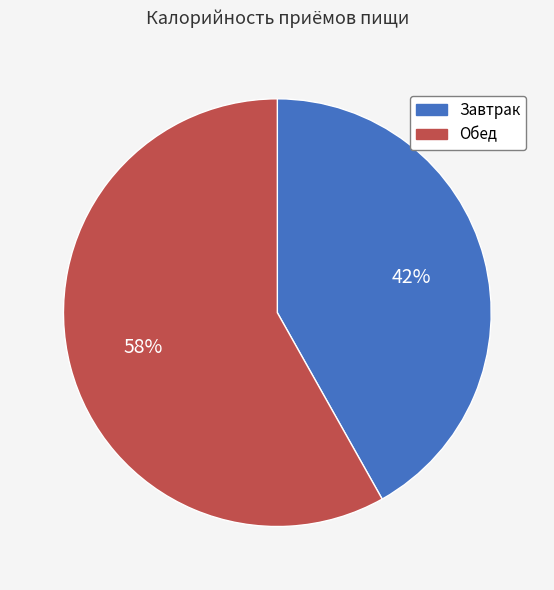

How many segments does this pie chart have?

2